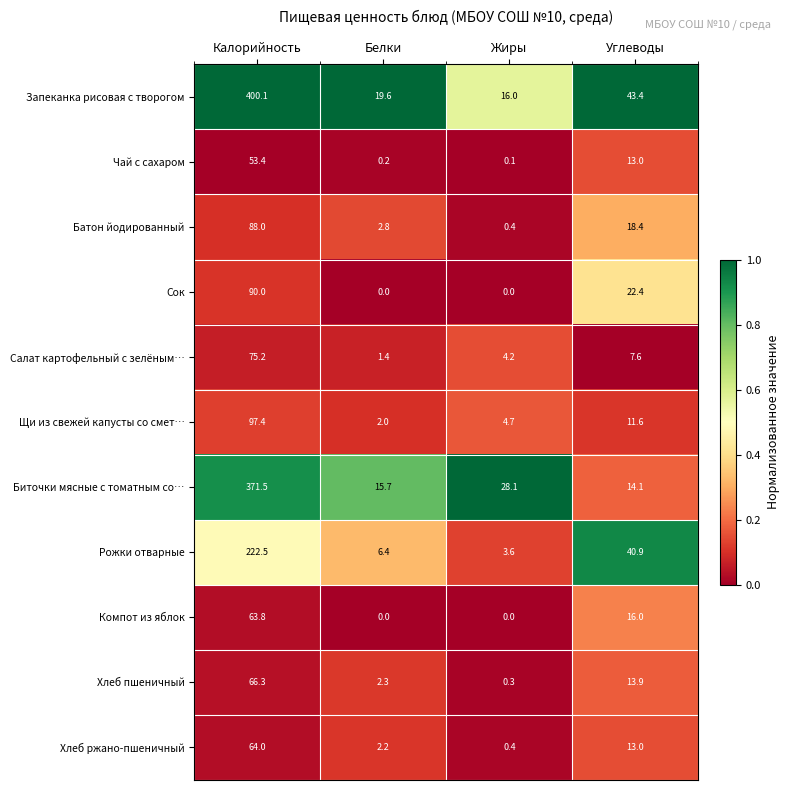

Rank the categories by Щи из свежей капусты со смет… value from highest to lowest.

Калорийность, Углеводы, Жиры, Белки